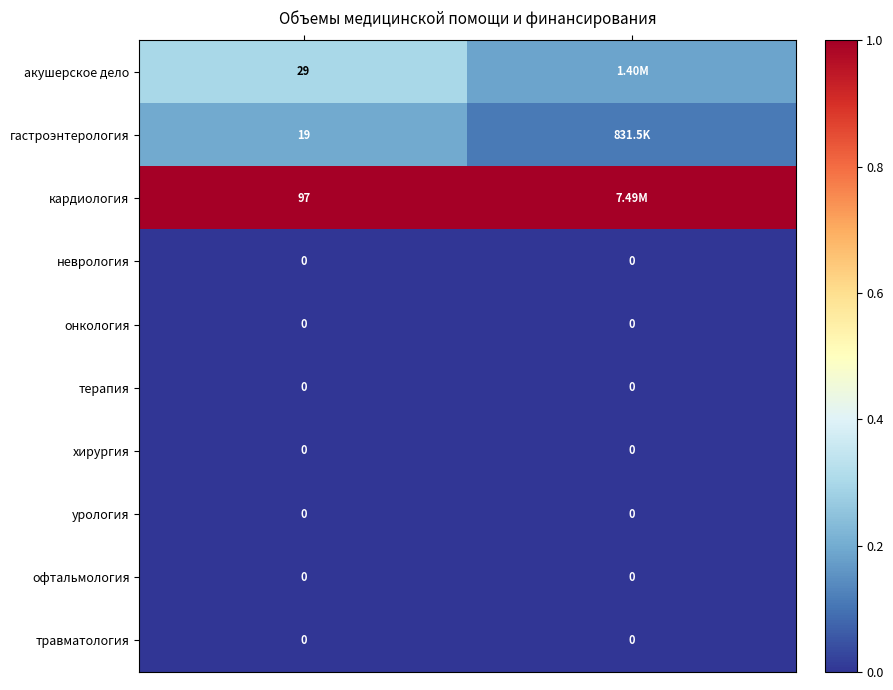

What is the total value across all series at 0?

1.5